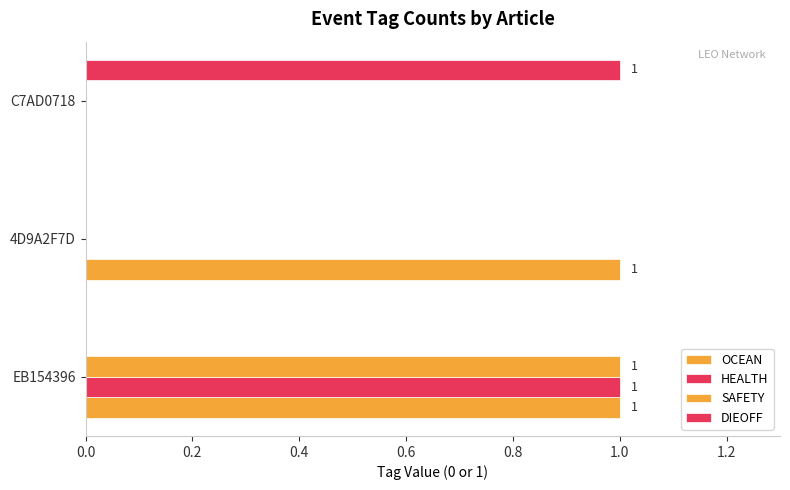

Which series has the widest spread of values?

OCEAN